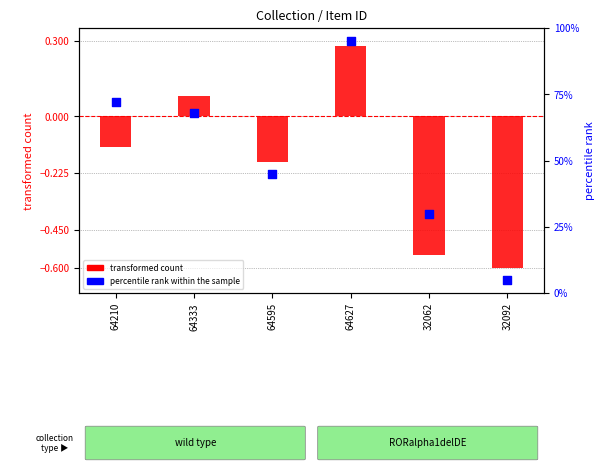

What are all the series names shown in the legend?

transformed count, percentile rank within the sample